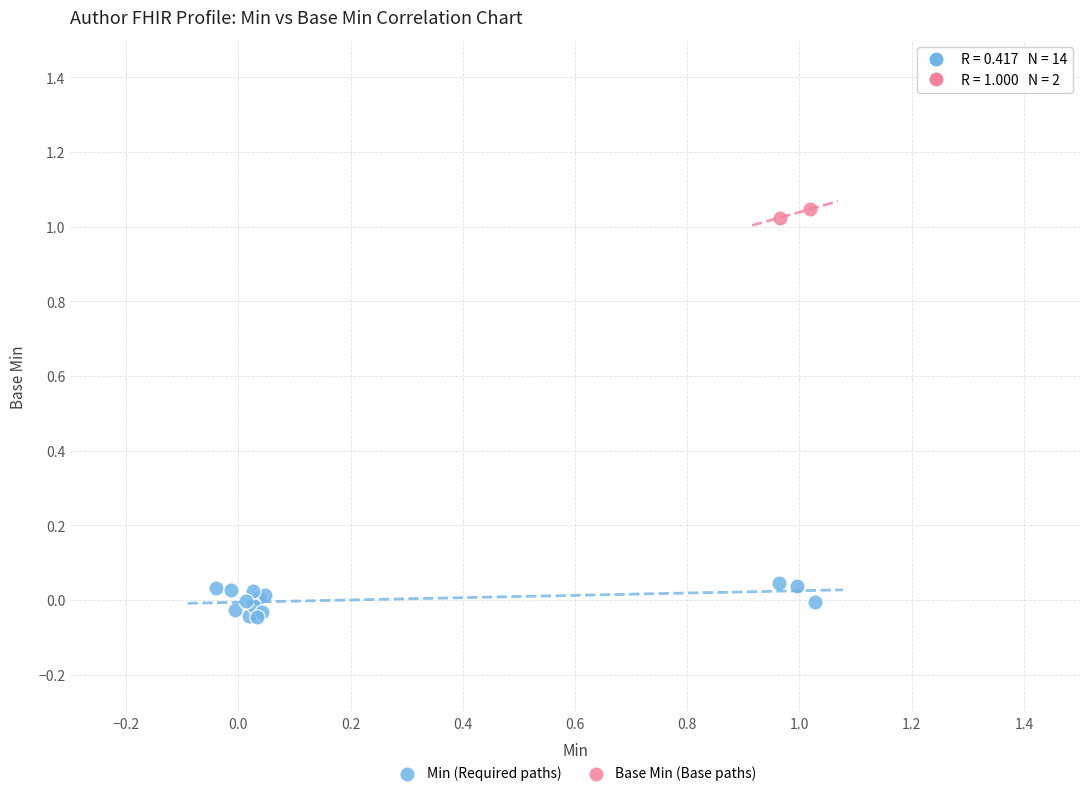

Which series contains the highest Y value?

Base Min (Base paths)